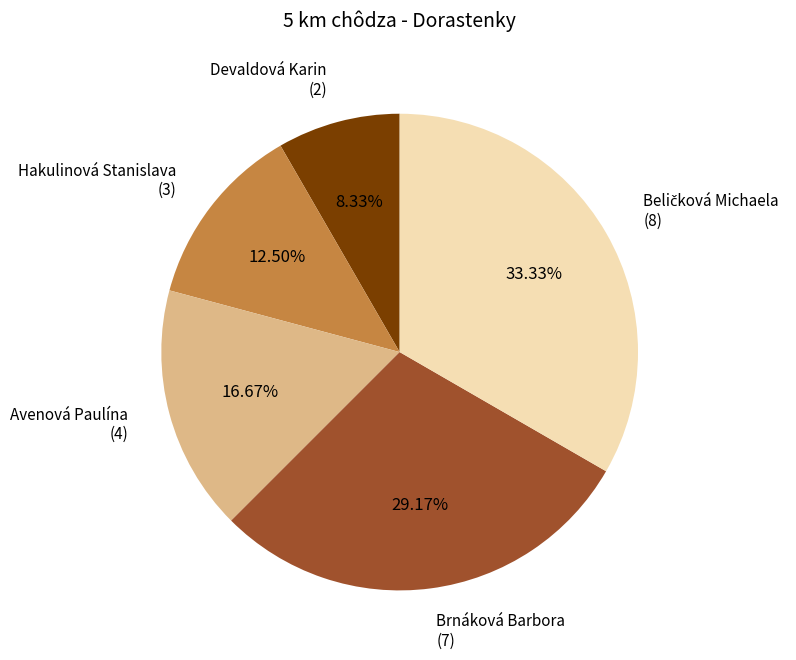

How many segments does this pie chart have?

5